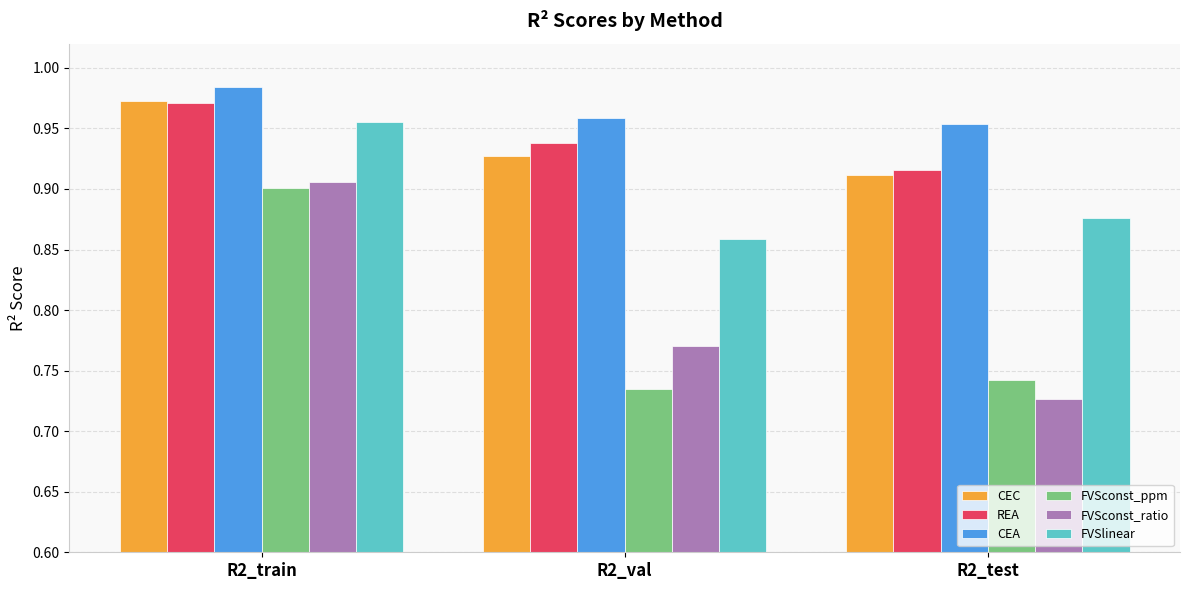

What is the difference between the highest and lowest values at R2_val?

0.2